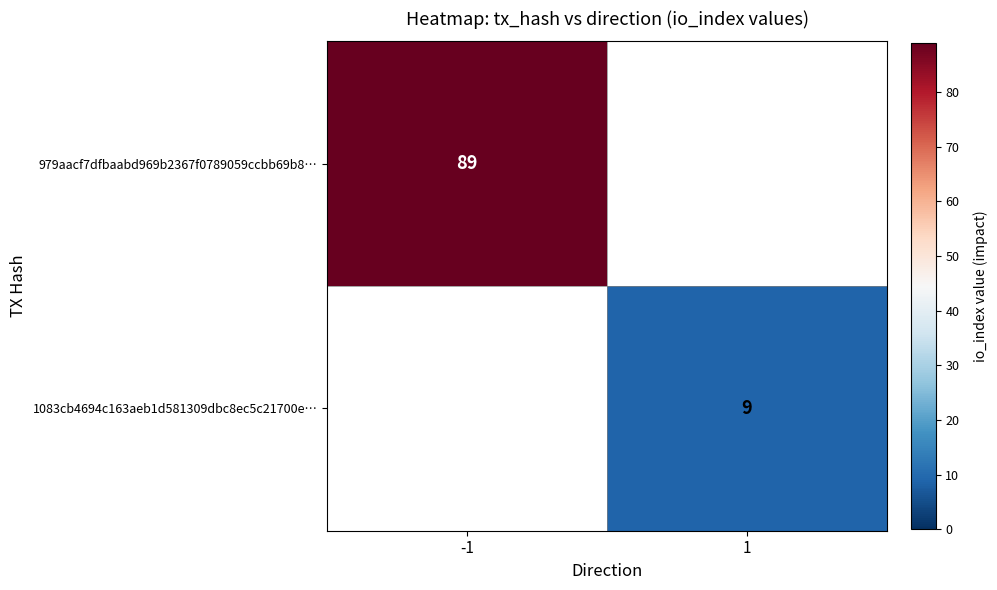

What is the lowest value of the 979aacf7dfbaabd969b2367f0789059ccbb69b8… series?

89.0